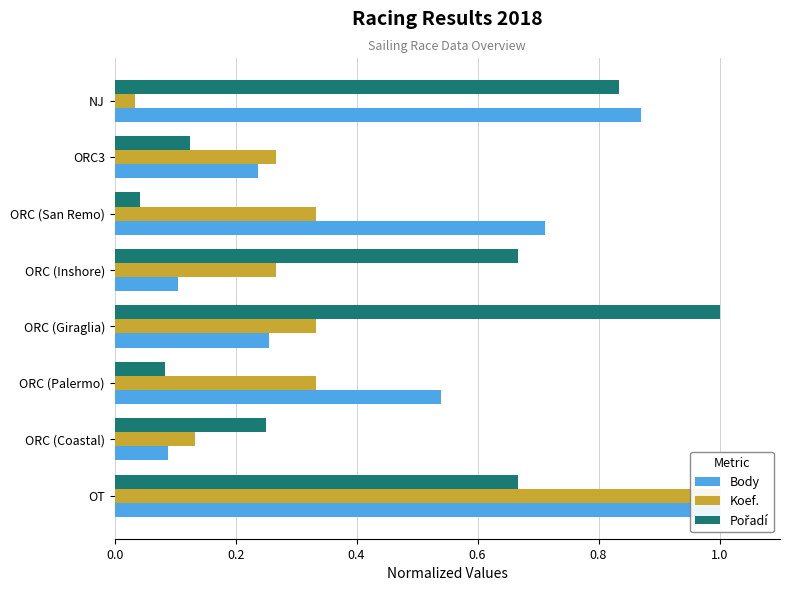

The value of Pořadí at ORC (Palermo) is 0.1. True or false?

True